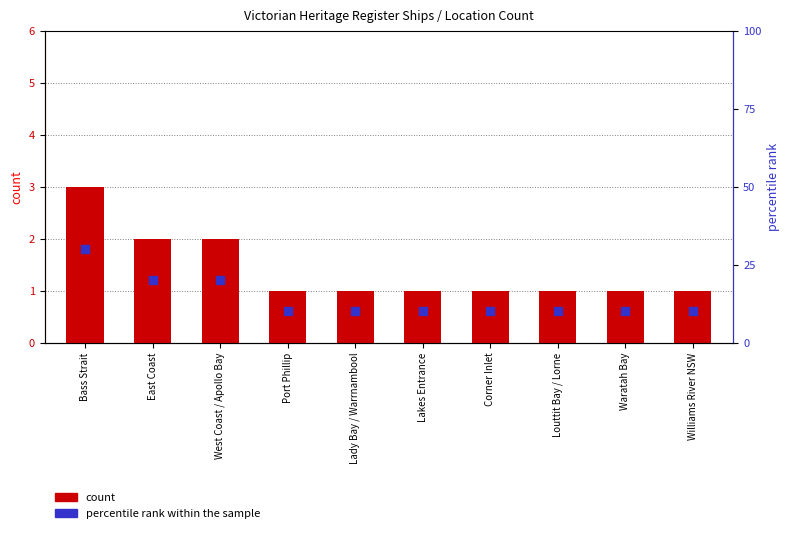

At how many categories does at least one series exceed 27?

1